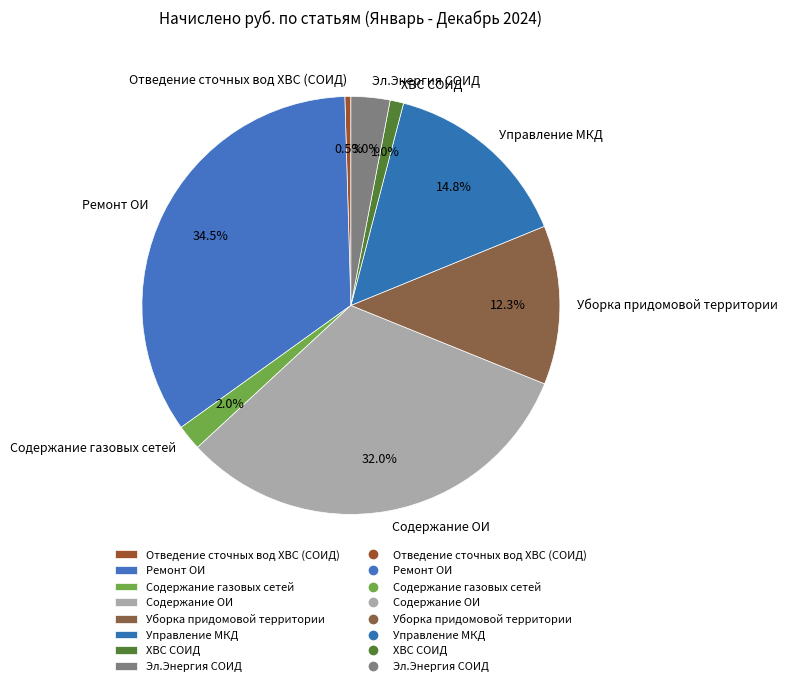

How many segments does this pie chart have?

8